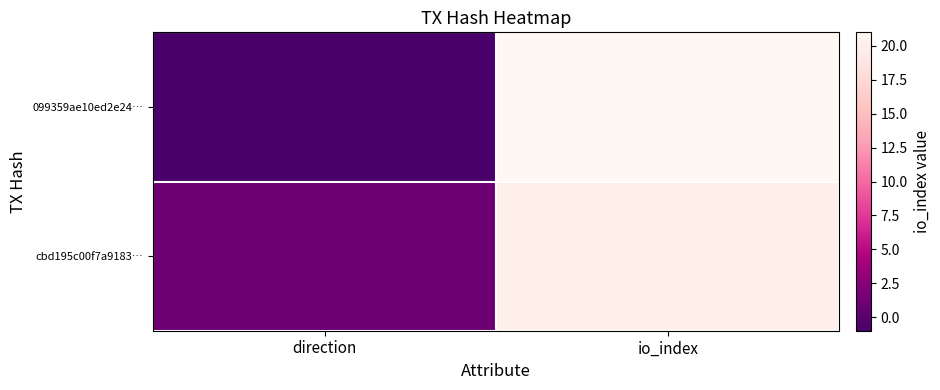

Which series has the largest range (max minus min)?

099359ae10ed2e24…